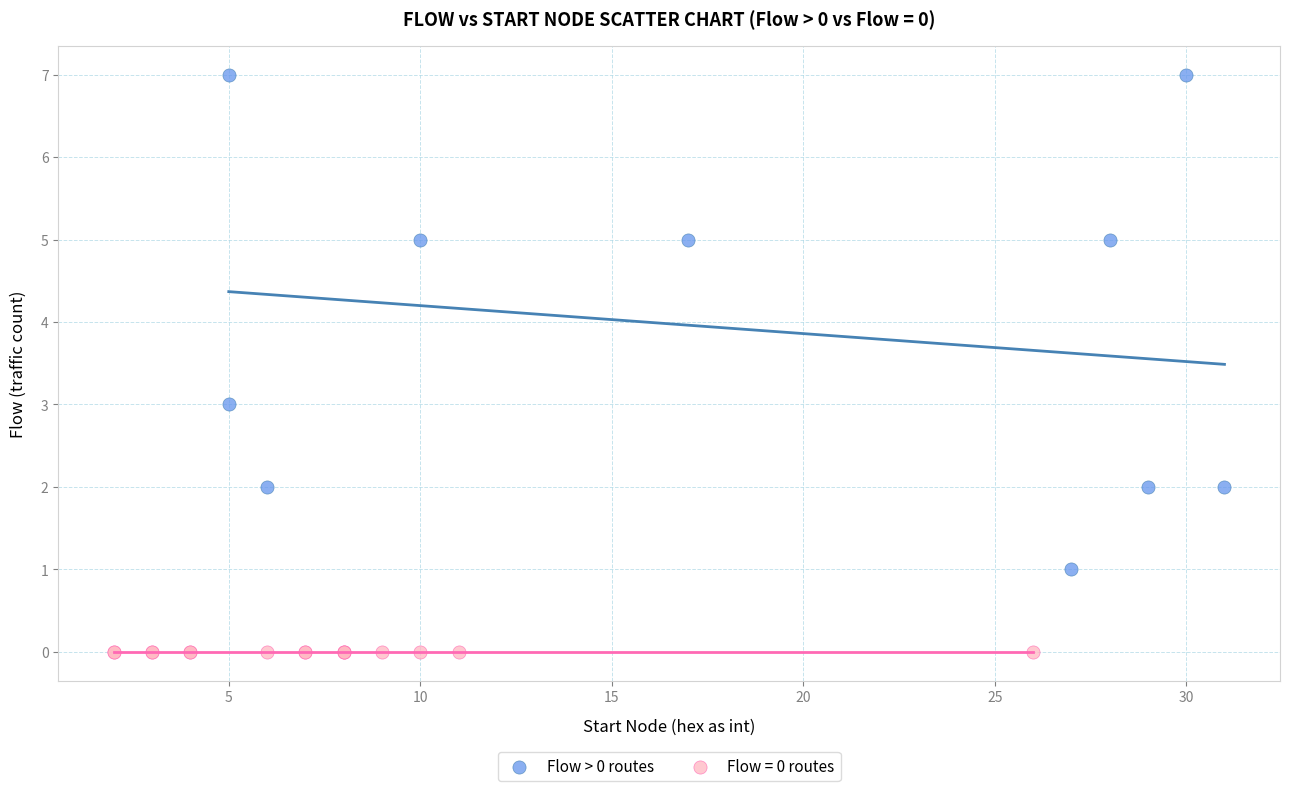

Which series contains the highest Y value?

Flow > 0 routes